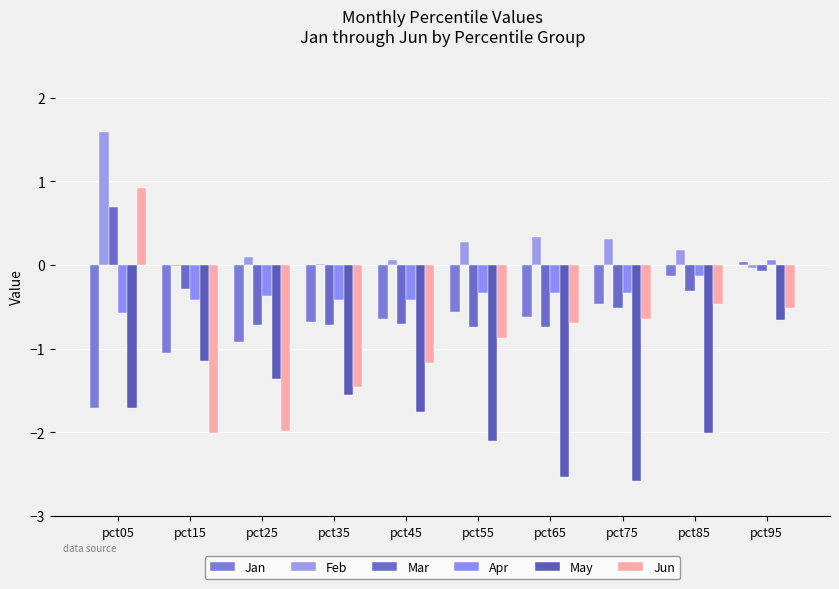

What is the difference between the maximum and minimum values in the Jun series?

2.9